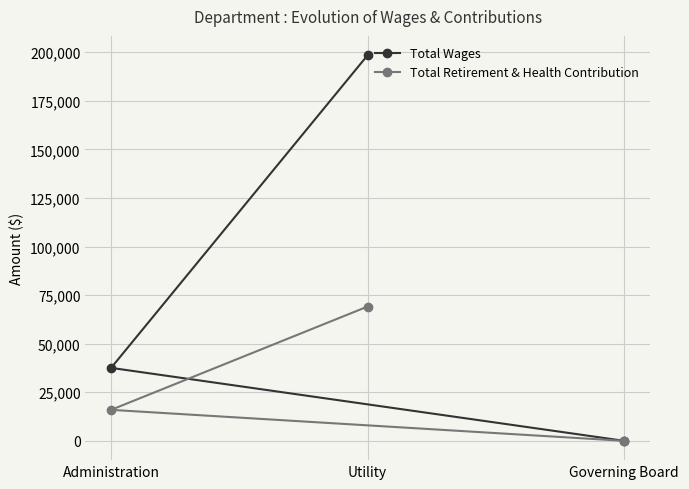

How many Total Wages values are between 0 and 198515?

3